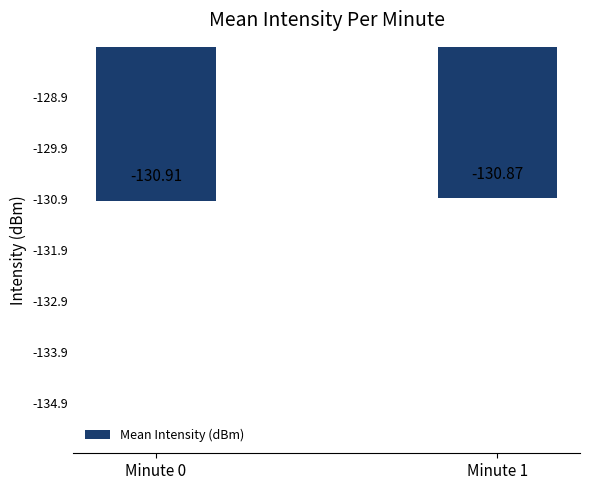

What value does the data have at Minute 1?

-130.9